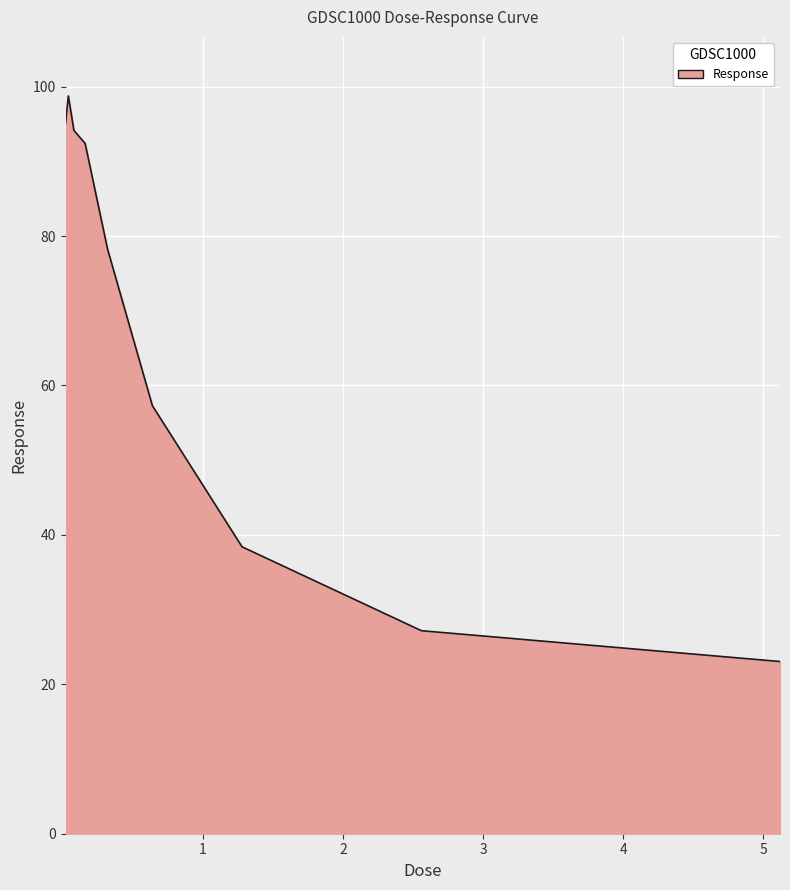

What is the maximum value shown in the chart?

98.8